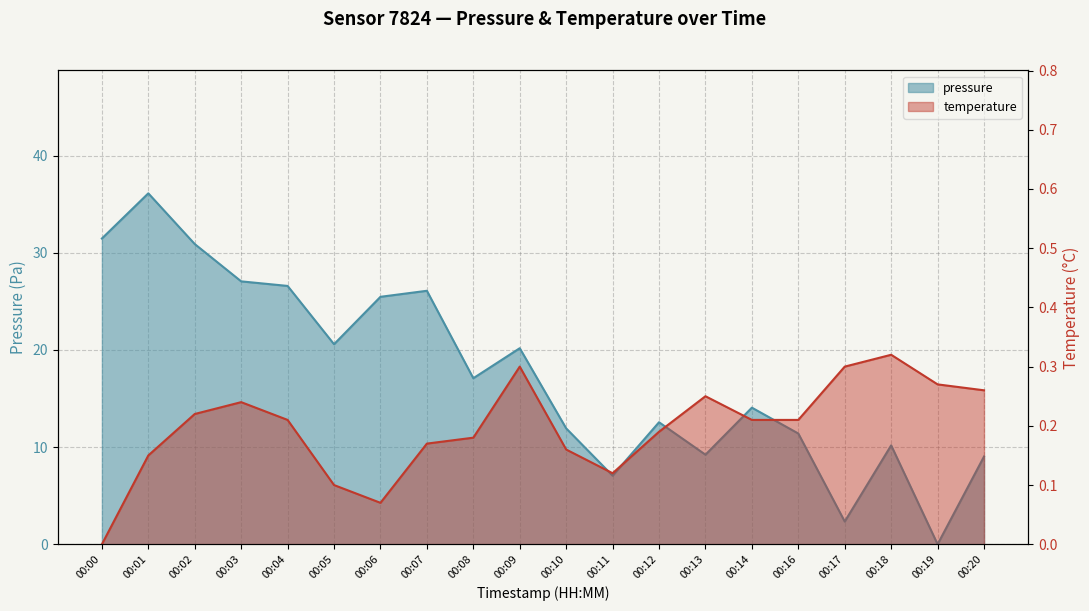

Between 00:00 and 00:12, which series saw the biggest shift?

pressure